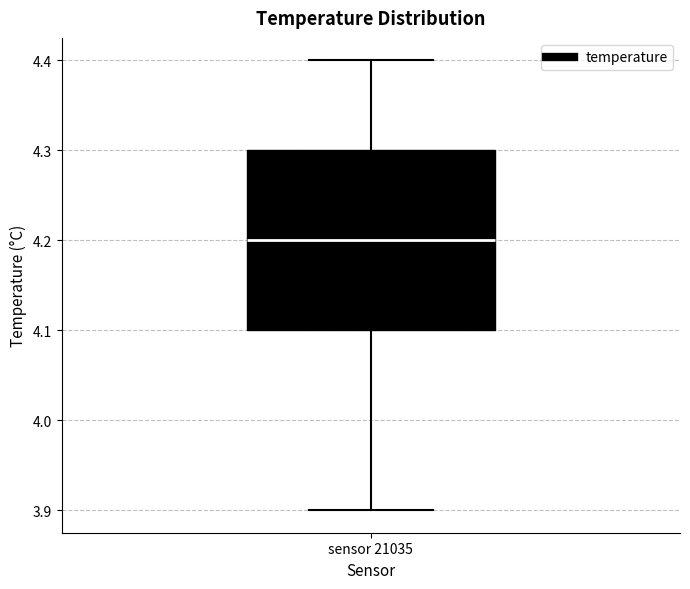

Read this box plot against the y-axis: the position of the median line, the range covered by the box, and the ends of both whiskers. The values are not printed on the chart, so give them approximately, as read against the axis.

median 4.2, box 4.1 to 4.3, whiskers 3.9 to 4.4